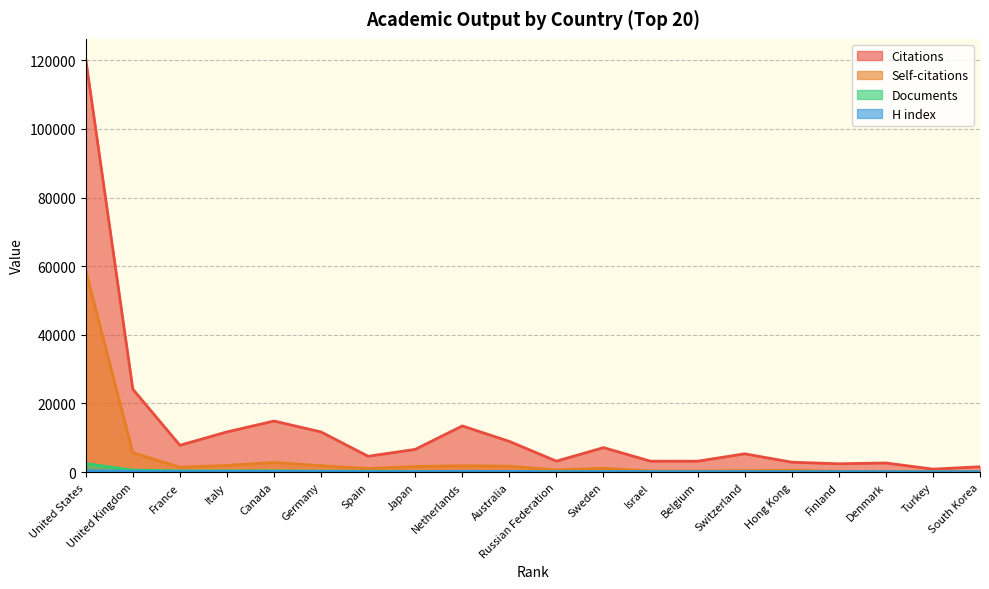

At how many categories does at least one series exceed 65547?

1